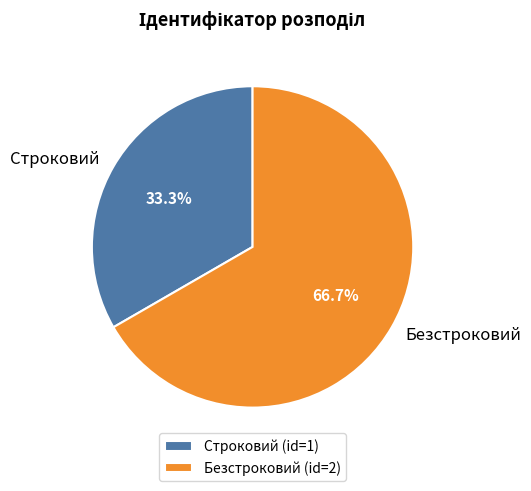

What percentage is NOT represented by Безстроковий?

33.3%